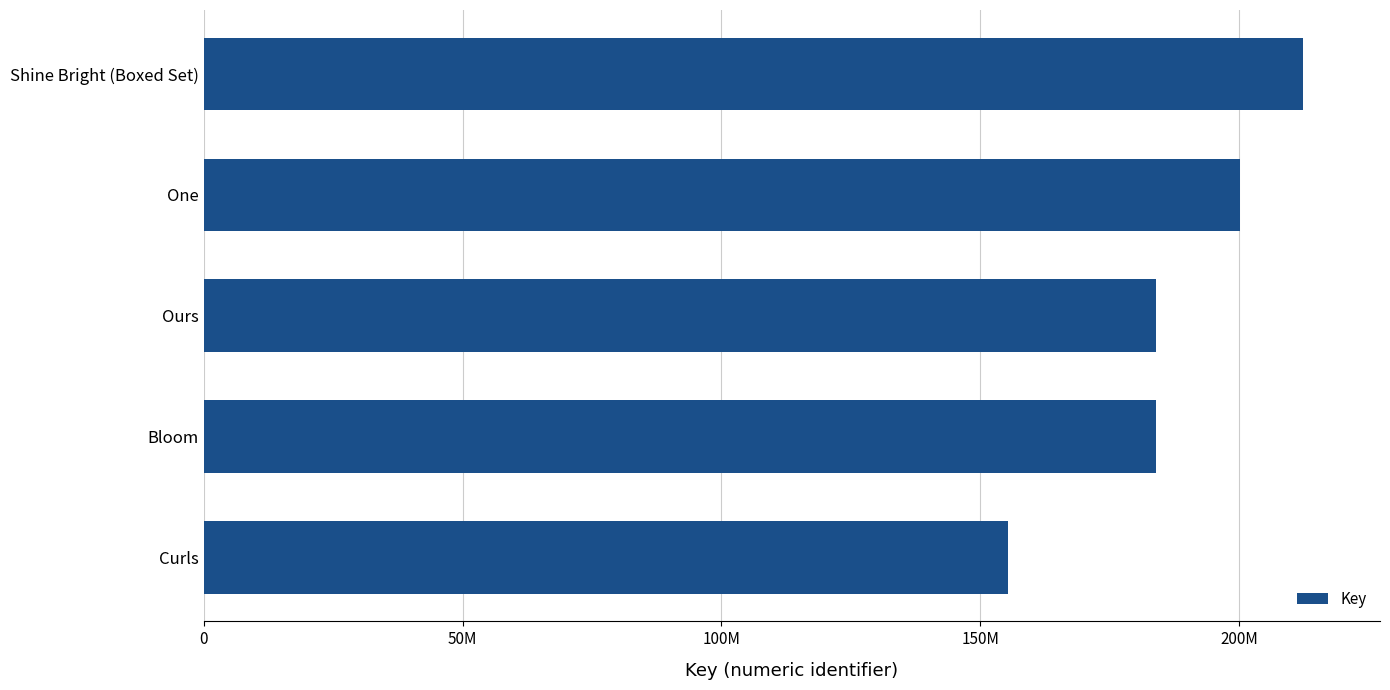

Are the bars horizontal?

Yes